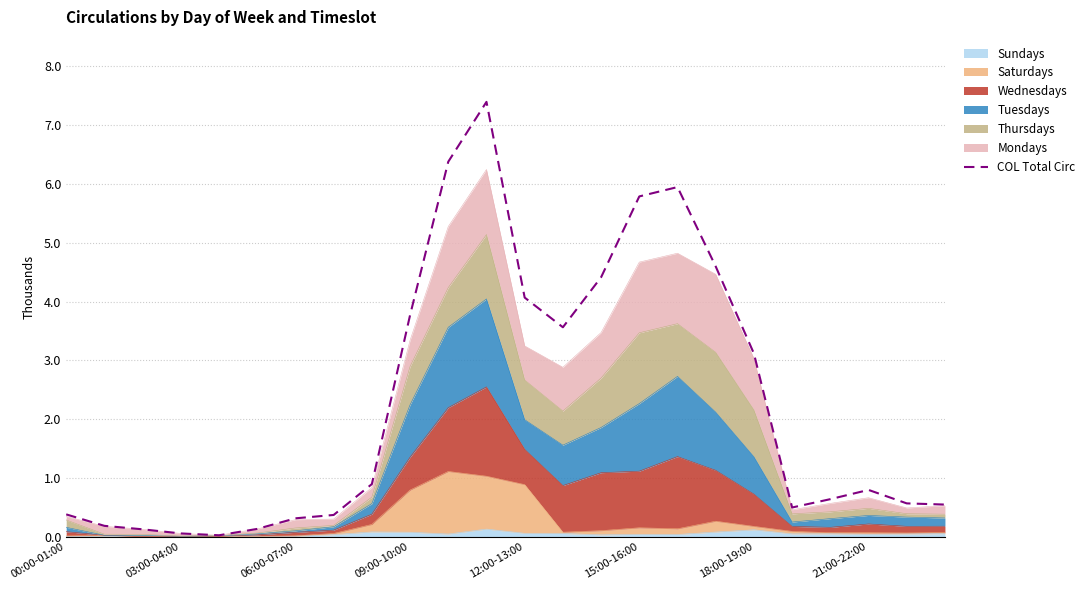

What is the sum of all values?

54554